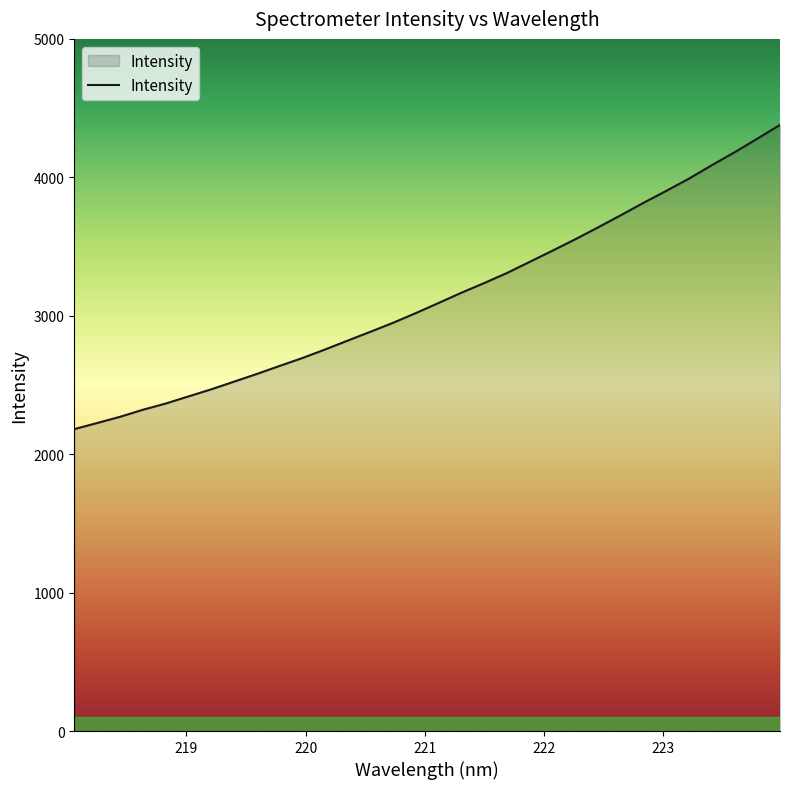

What is the greatest value displayed?

4378.5